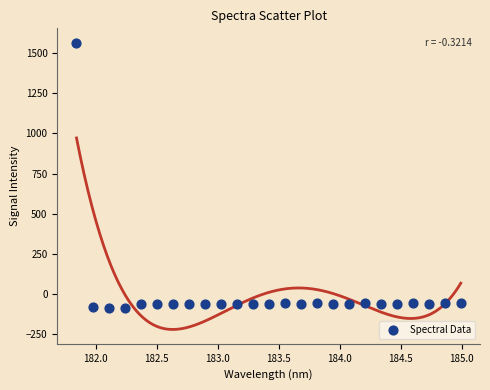

What is the range of Y values (max minus min)?

1650.1